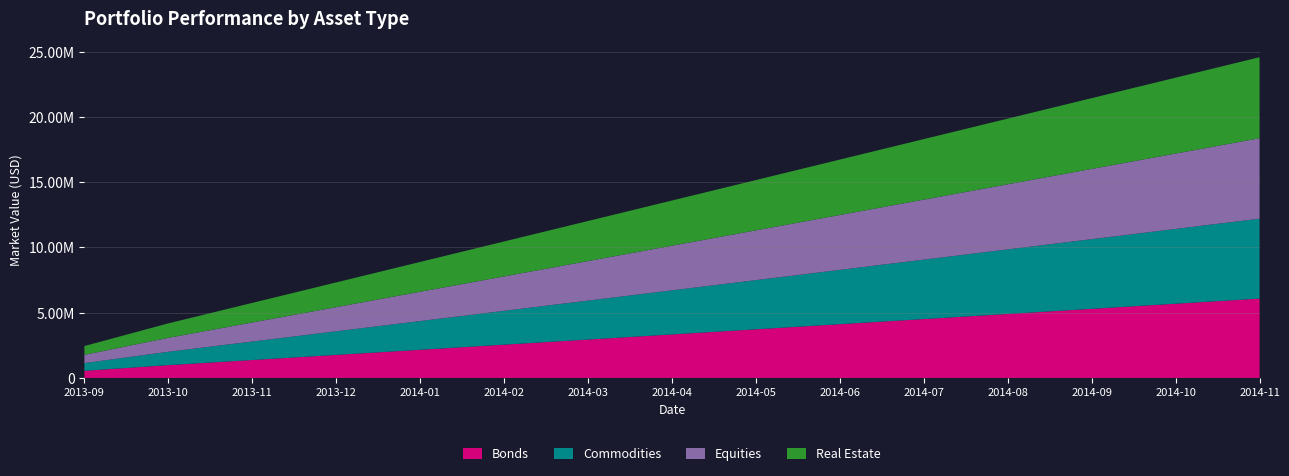

What are all the series names shown in the legend?

Bonds, Commodities, Equities, Real Estate